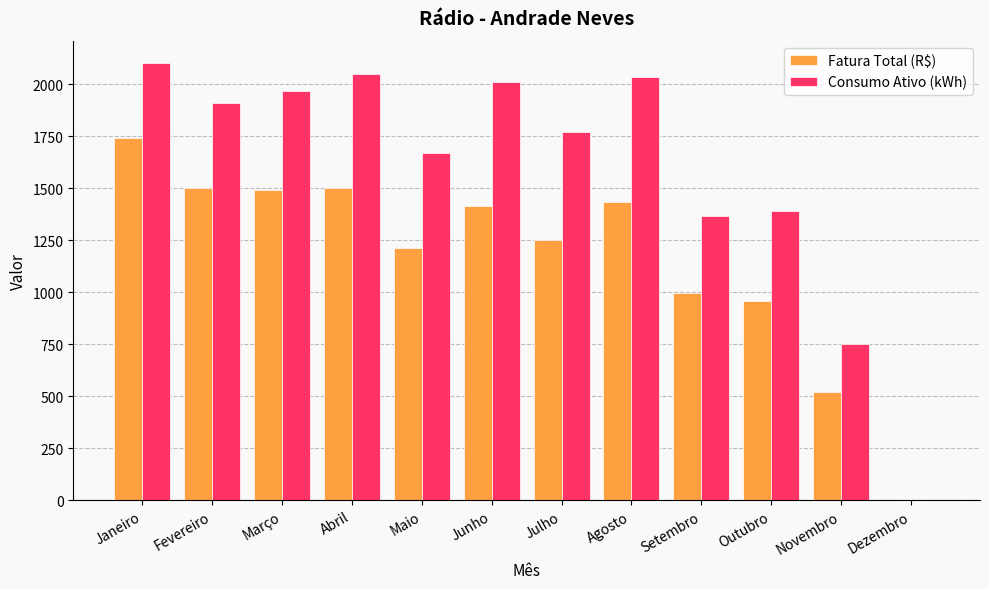

Is it true that Consumo Ativo (kWh) equals 2050.0 at Abril?

True